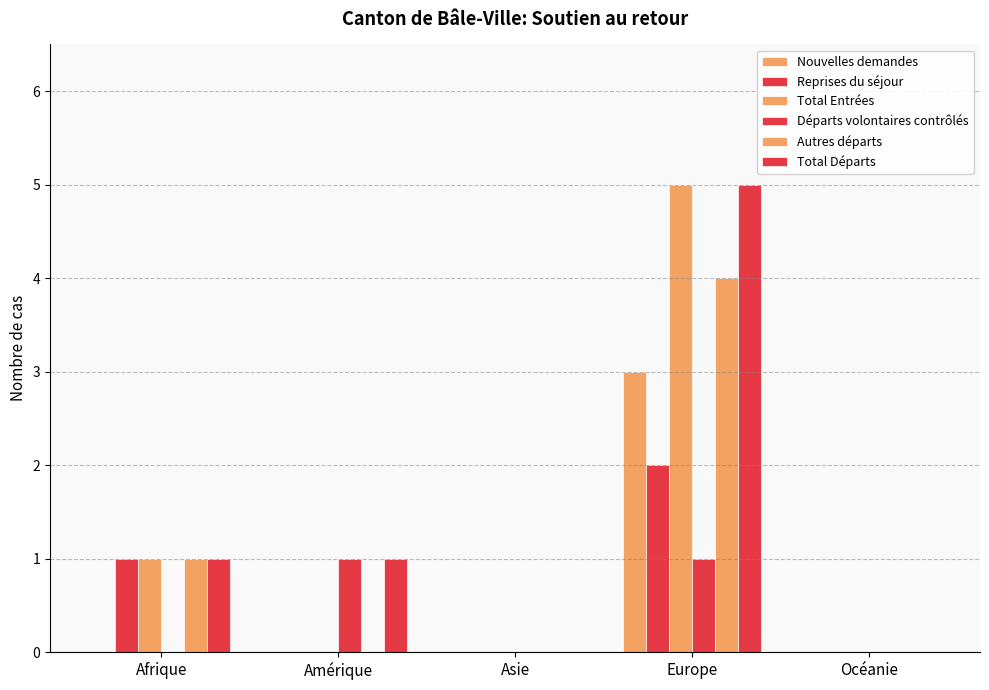

Is it true that Reprises du séjour equals 1 at Europe?

False